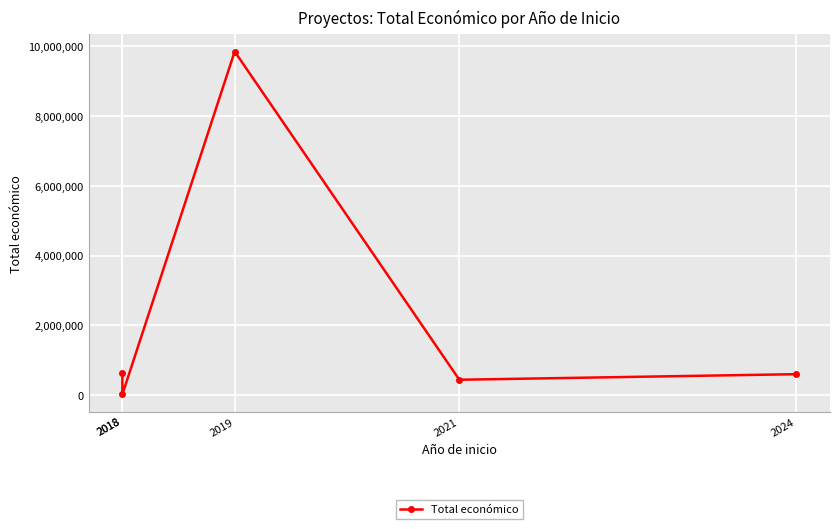

At which label does the data first exceed 599779?

2018